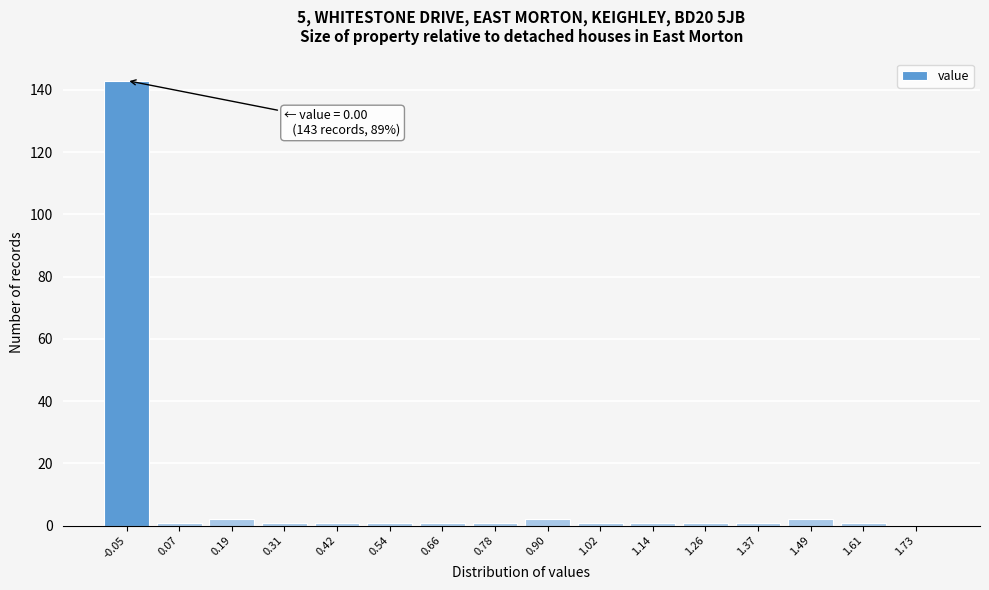

Reading left to right, what are all the values shown in this chart?

-0.05=143	0.07=1	0.19=2	0.31=1	0.42=1	0.54=1	0.66=1	0.78=1	0.90=2	1.02=1	1.14=1	1.26=1	1.37=1	1.49=2	1.61=1	1.73=0